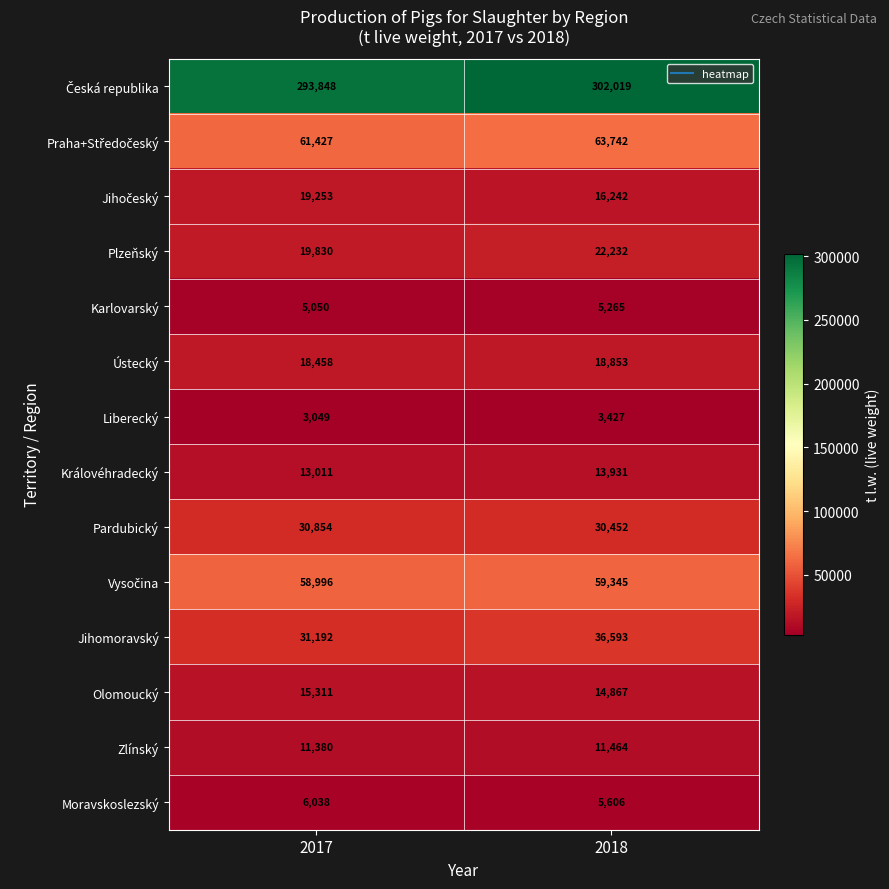

Which category has the lowest value across all series?

2017